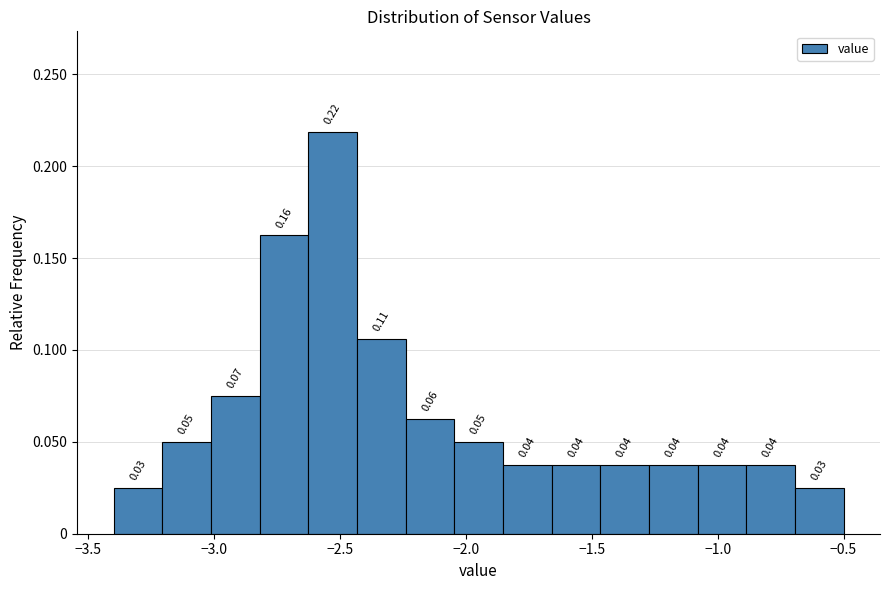

Around what value on the x-axis is the tallest bar? Give the approximate position of its centre, as read against the axis.

-2.55